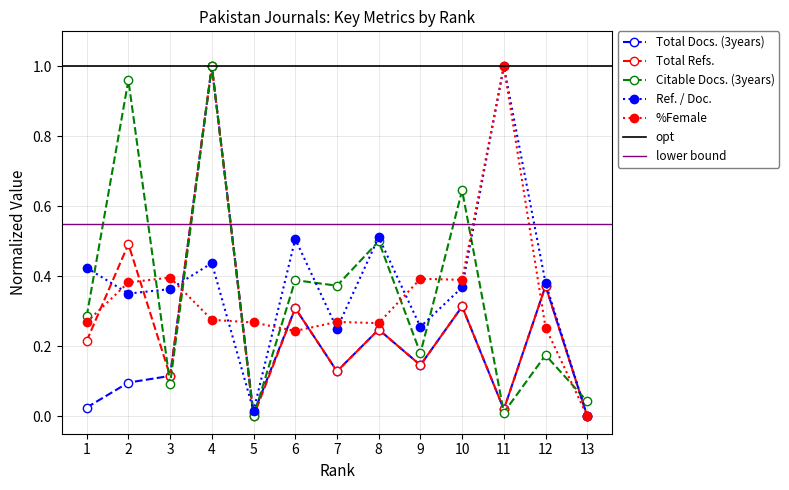

Reading left to right, list all the values displayed in this chart.

Total Docs. (3years): 1=0.0	2=0.1	3=0.1	4=1.0	5=0.0	6=0.3	7=0.1	8=0.2	9=0.1	10=0.3	11=0.0	12=0.4	13=0.0
Total Refs.: 1=0.2	2=0.5	3=0.1	4=1.0	5=0.0	6=0.3	7=0.1	8=0.2	9=0.1	10=0.3	11=0.0	12=0.4	13=0.0
Citable Docs. (3years): 1=0.3	2=1.0	3=0.1	4=1.0	5=0.0	6=0.4	7=0.4	8=0.5	9=0.2	10=0.6	11=0.0	12=0.2	13=0.0
Ref. / Doc.: 1=0.4	2=0.4	3=0.4	4=0.4	5=0.0	6=0.5	7=0.3	8=0.5	9=0.3	10=0.4	11=1.0	12=0.4	13=0.0
%Female: 1=0.3	2=0.4	3=0.4	4=0.3	5=0.3	6=0.2	7=0.3	8=0.3	9=0.4	10=0.4	11=1.0	12=0.3	13=0.0